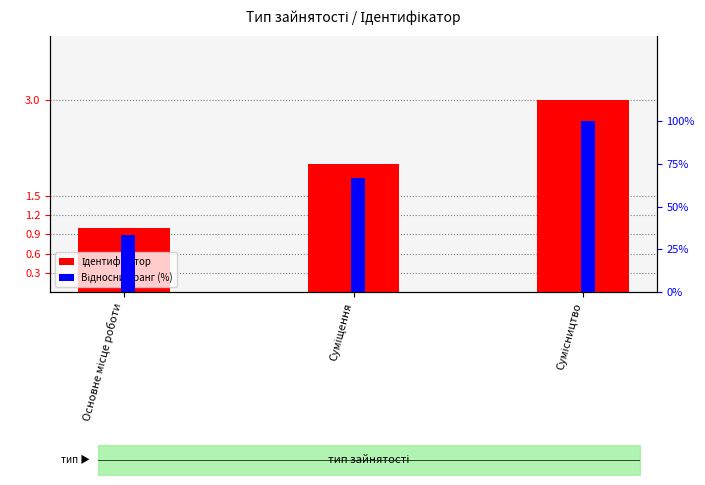

What is the approximate value of Відносний ранг (%) at Сумісництво?

100.0